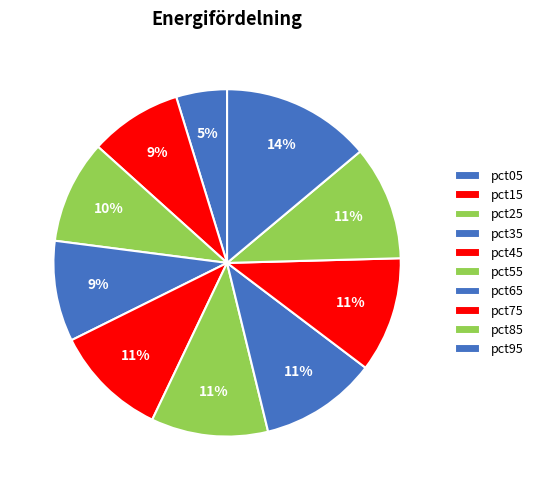

Is there a majority slice in this chart?

No